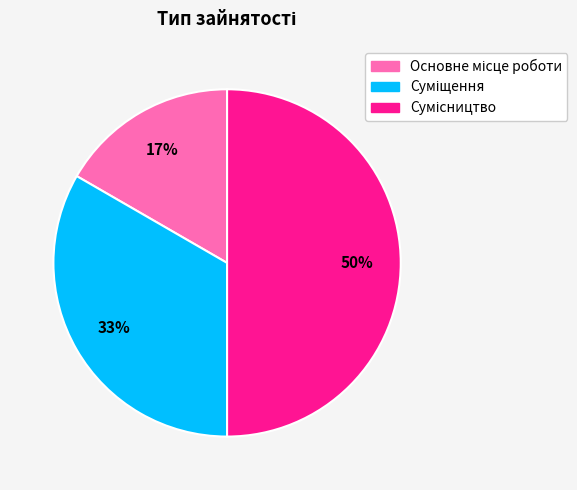

To the nearest percent, what is the average slice percentage?

33%